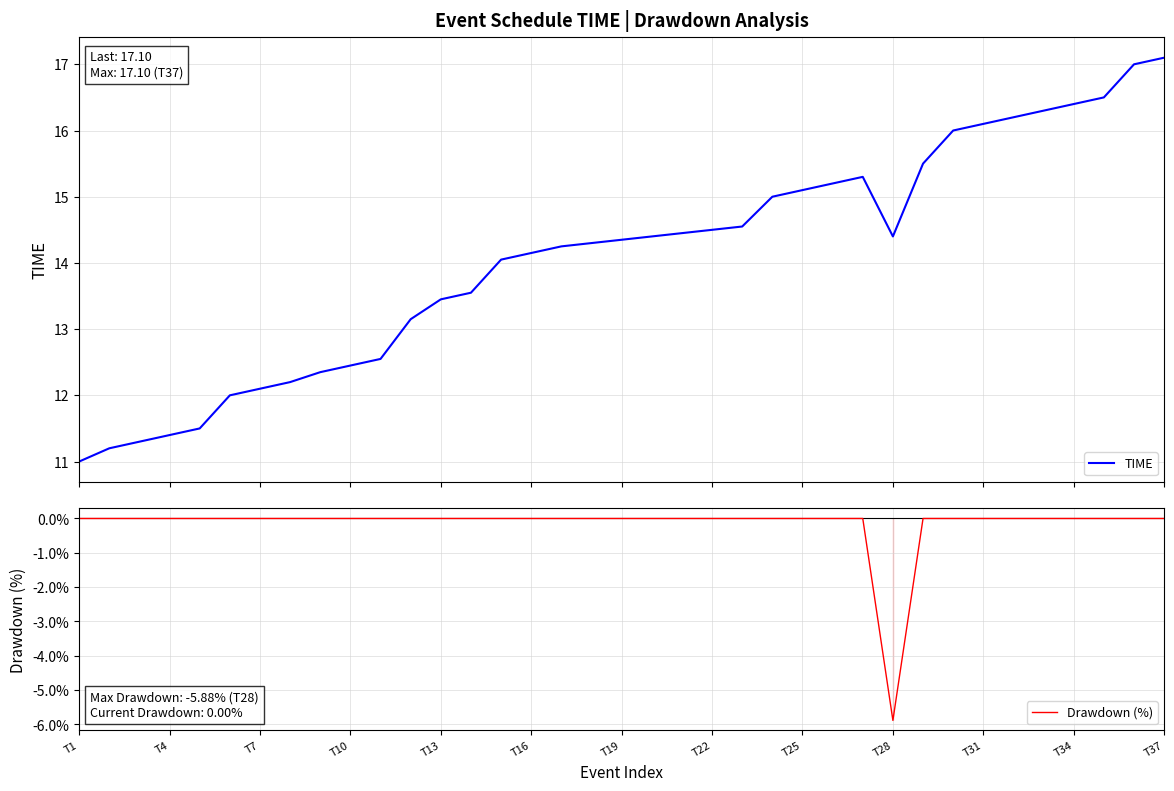

The value of Drawdown (%) at T1 is 0.0. True or false?

True